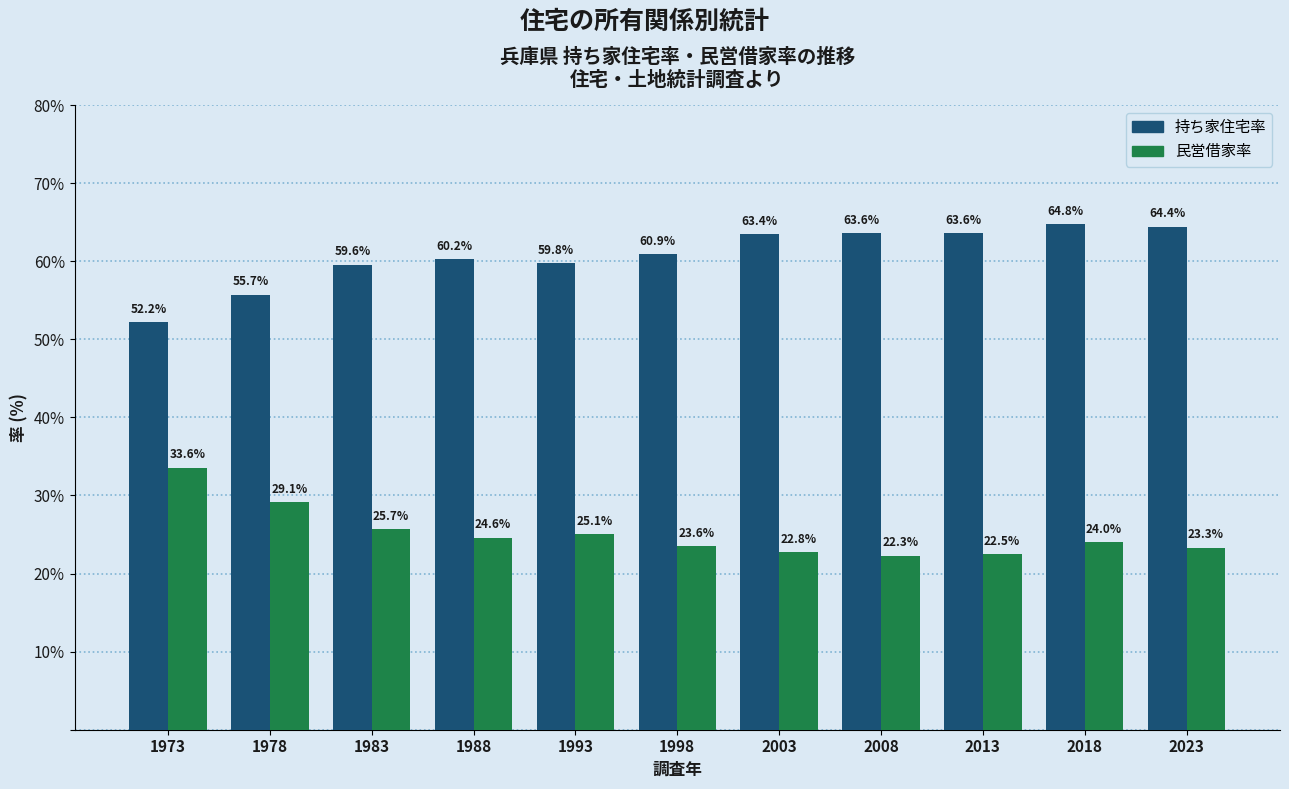

Reading left to right, what are all the values shown in this chart?

持ち家住宅率: 1973=52.2	1978=55.7	1983=59.6	1988=60.2	1993=59.8	1998=60.9	2003=63.4	2008=63.6	2013=63.6	2018=64.8	2023=64.4
民営借家率: 1973=33.6	1978=29.1	1983=25.7	1988=24.6	1993=25.1	1998=23.6	2003=22.8	2008=22.3	2013=22.5	2018=24.0	2023=23.3